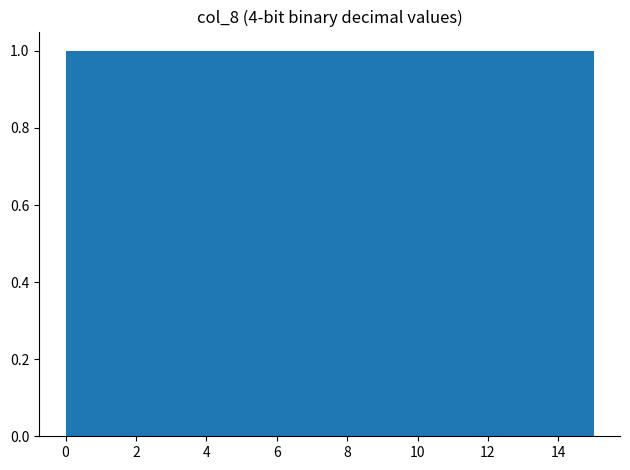

How tall is the bar that spans 5.6 to 6.6 on the x-axis? Neither the bar edges nor the heights are printed on the chart, so give them approximately, as read against the axes.

1